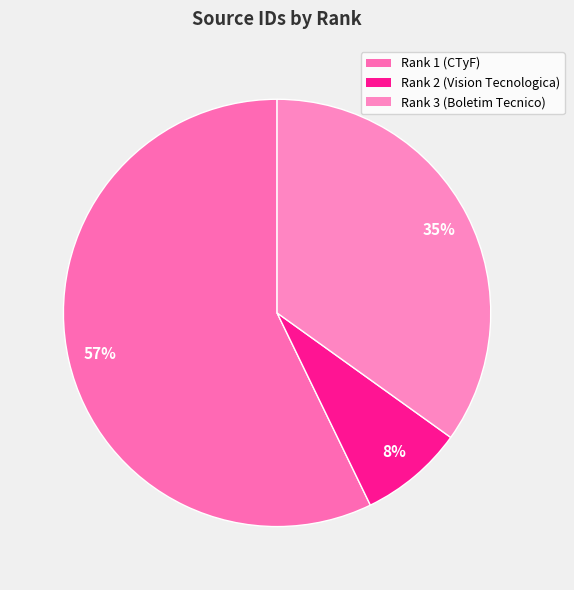

To the nearest percent, what is the difference between the largest and smallest slice percentages?

49%